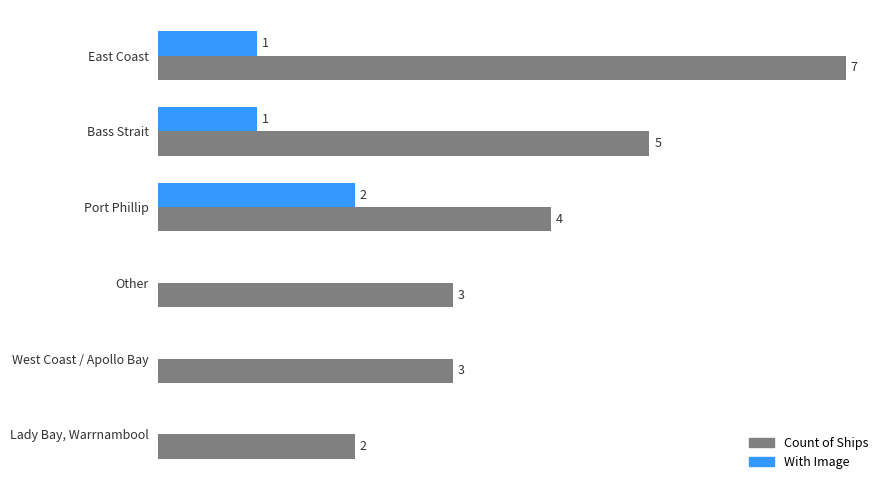

At which label is Count of Ships closest to 4?

Port Phillip